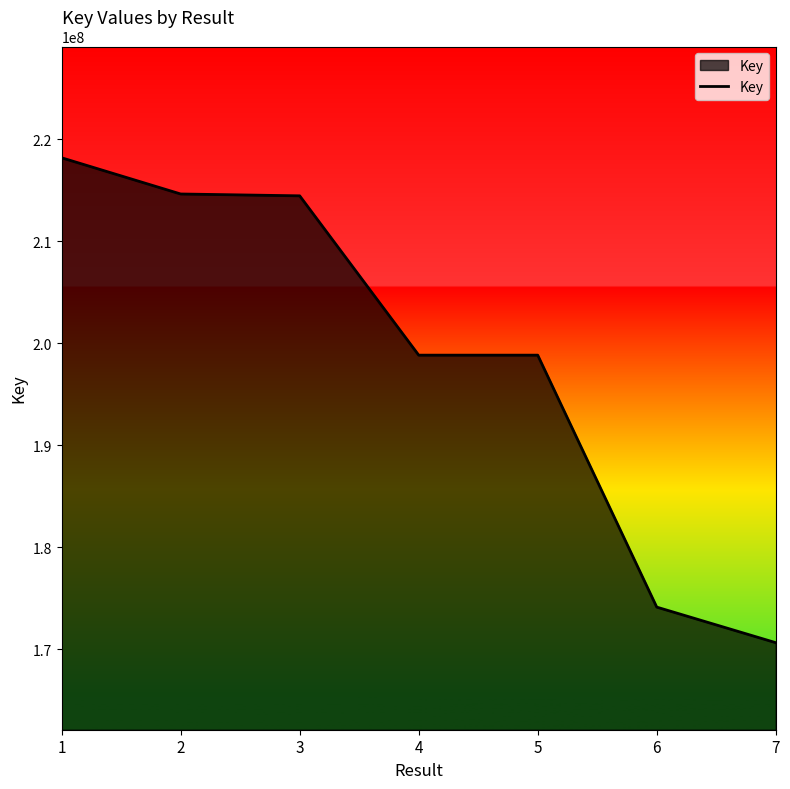

The value at 2 is 214620200. True or false?

True